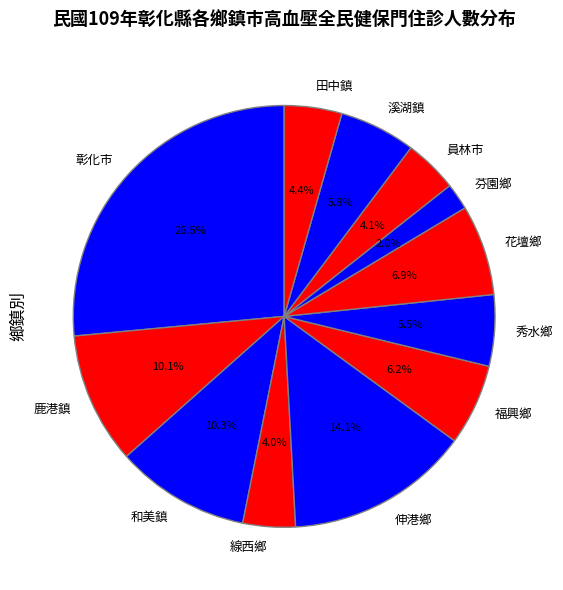

Which slice is the largest?

彰化市